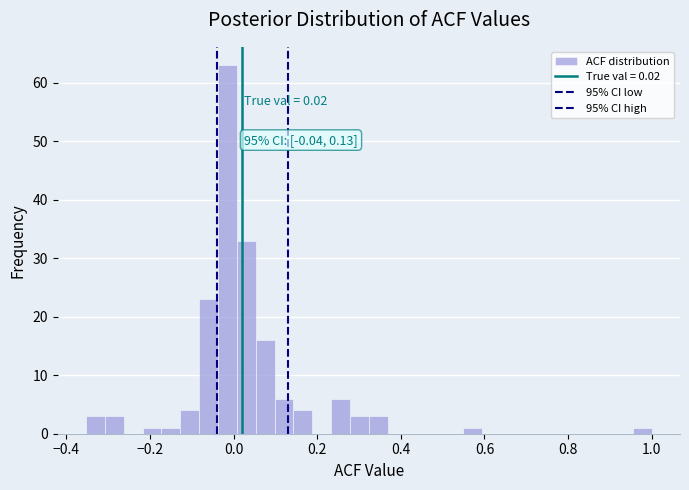

Around what value on the x-axis is the tallest bar? Give the approximate position of its centre, as read against the axis.

-0.02